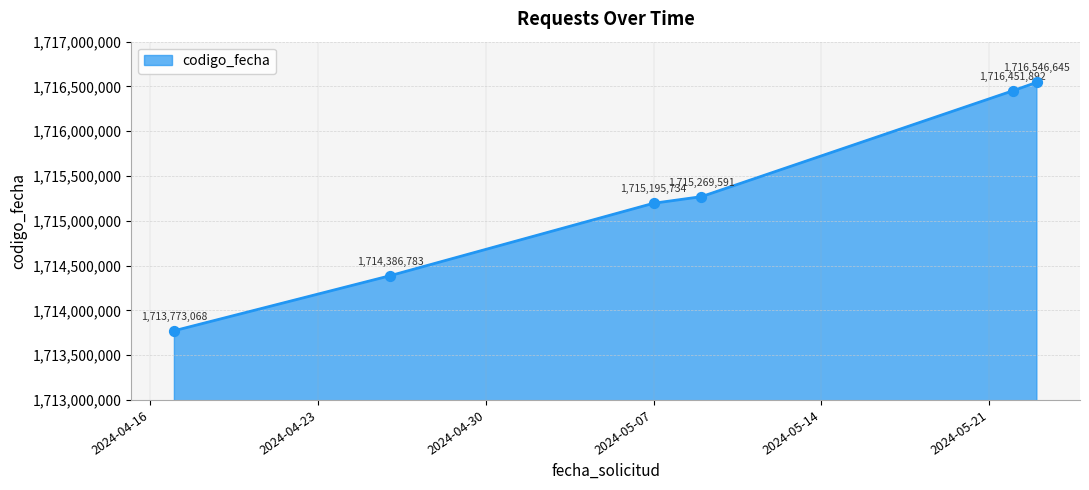

True or false: the data has more than 1 interior local peaks.

False